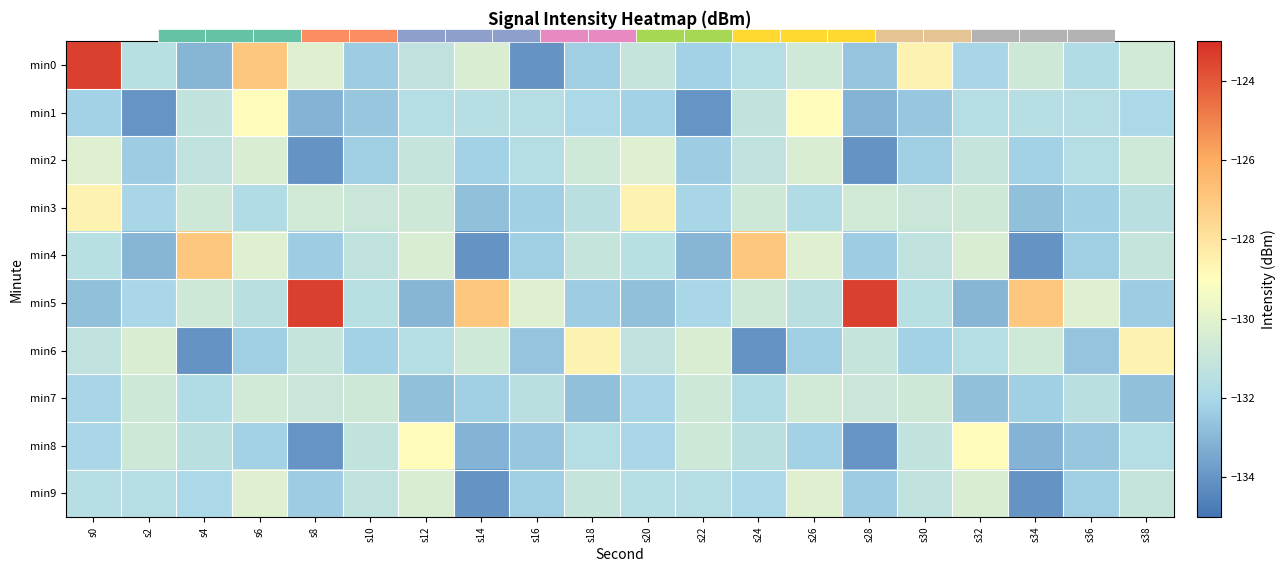

Which category has the highest value across all series?

s0